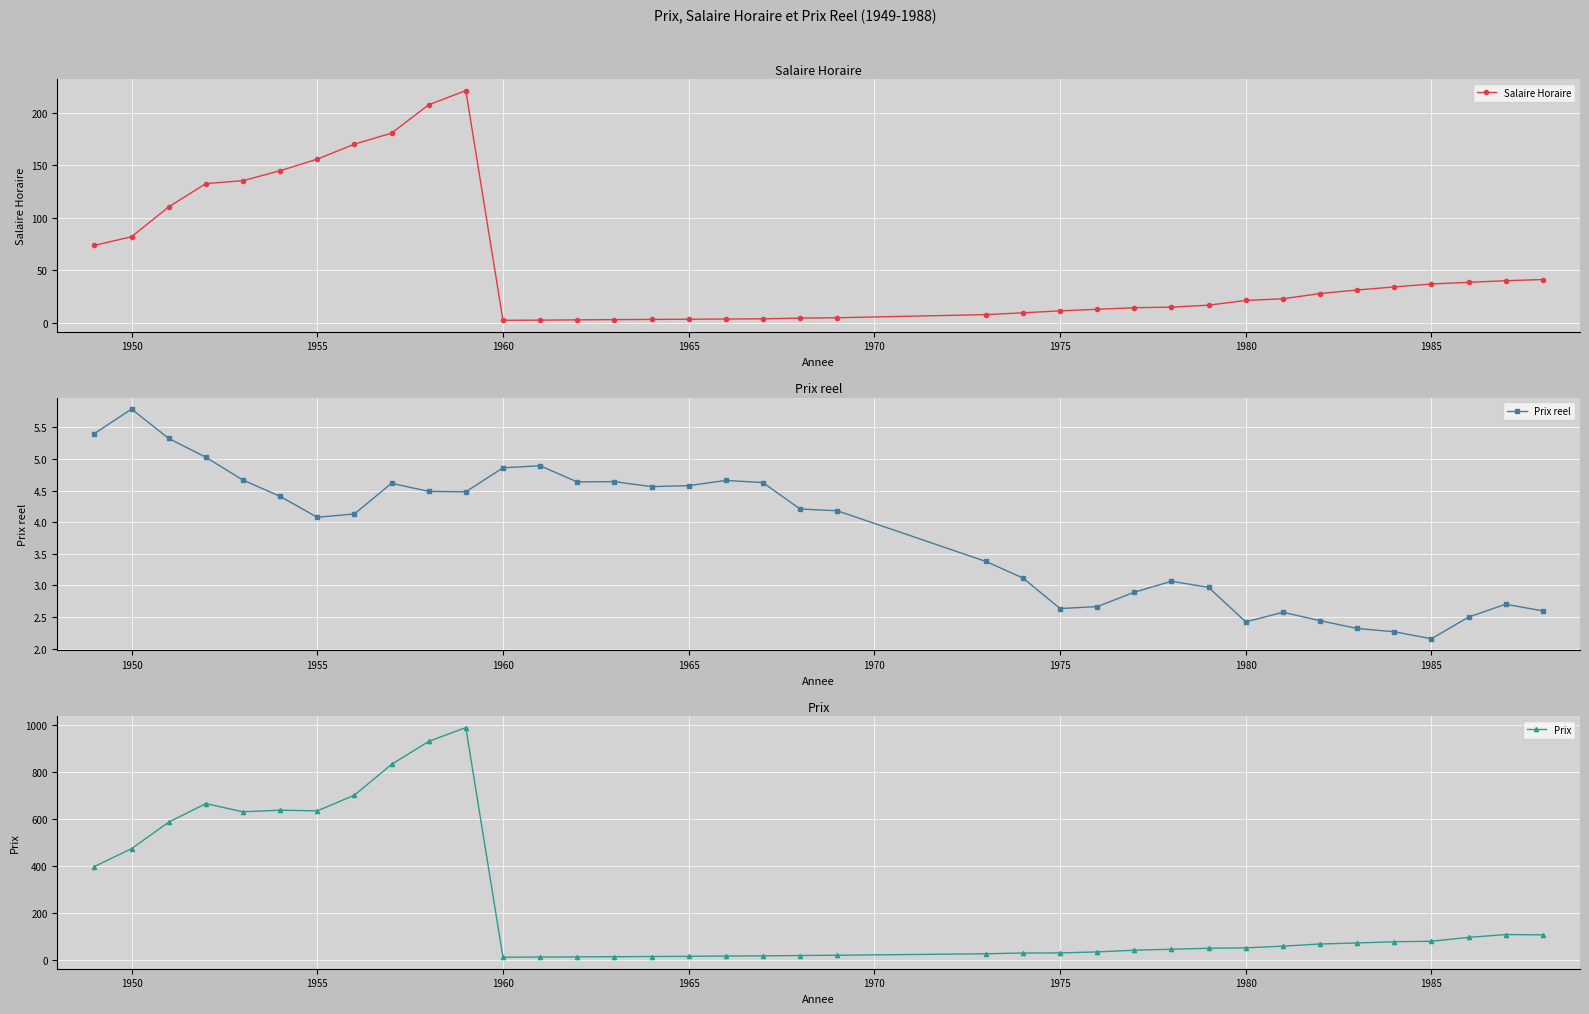

True or false: Salaire Horaire has a value of 34.9 at 1980.

False